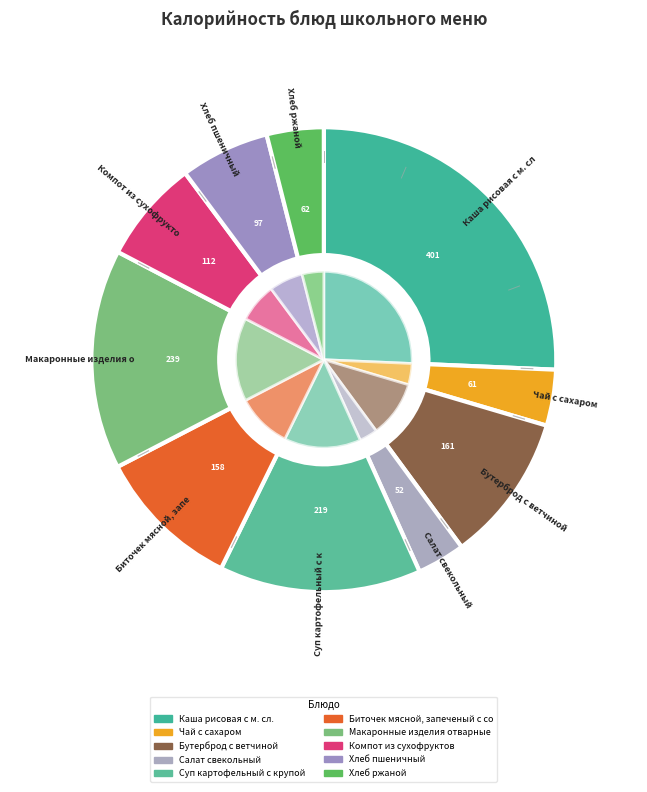

Which slice is the smallest?

Салат свекольный